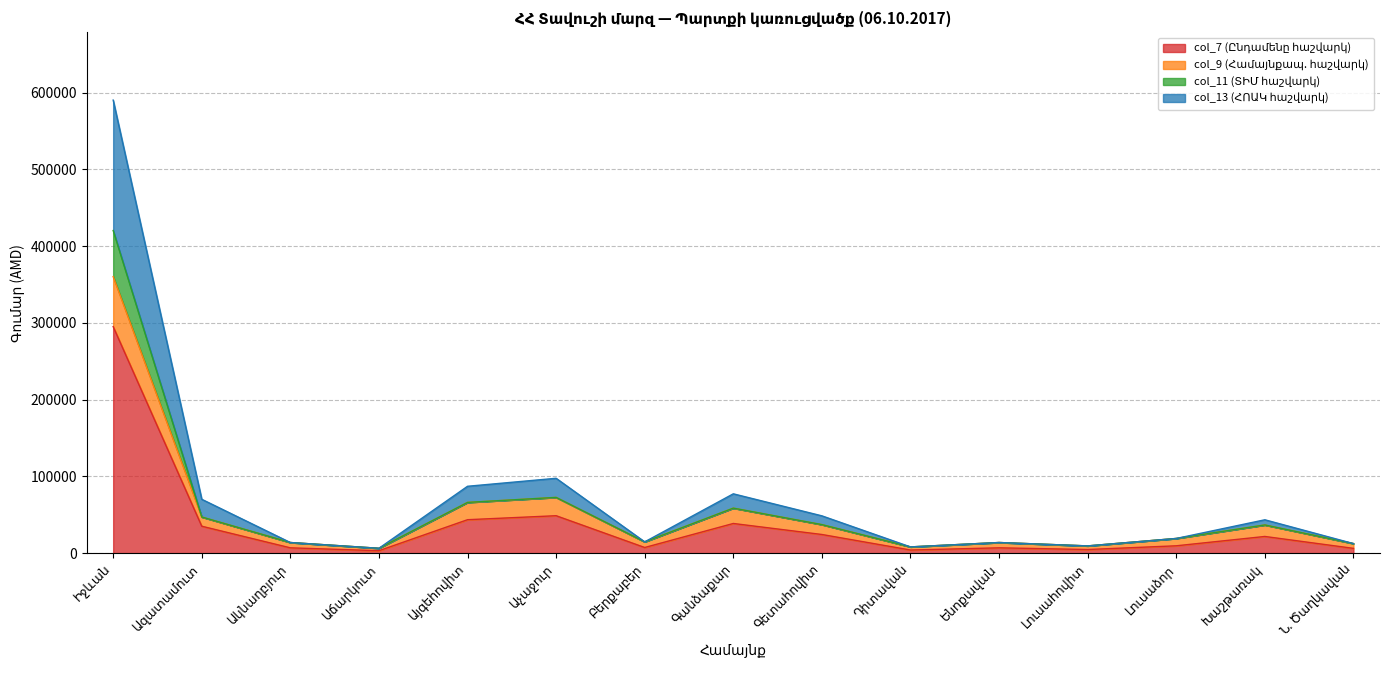

True or false: col_7 (Ընդամենը հաշվարկ) and col_13 (ՀՈԱԿ հաշվարկ) intersect in this chart.

False